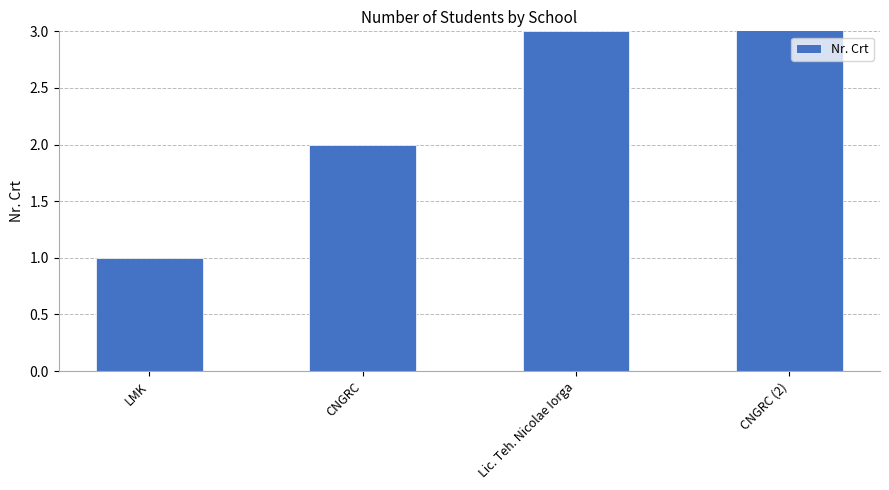

What is the label of the 2nd bar from the left?

CNGRC